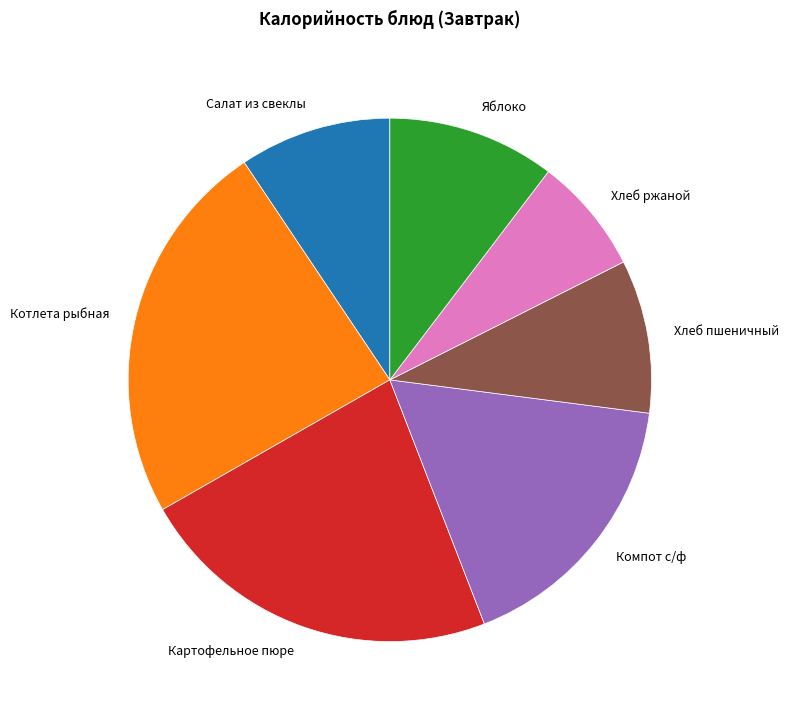

What is the largest slice in the pie chart?

Котлета рыбная